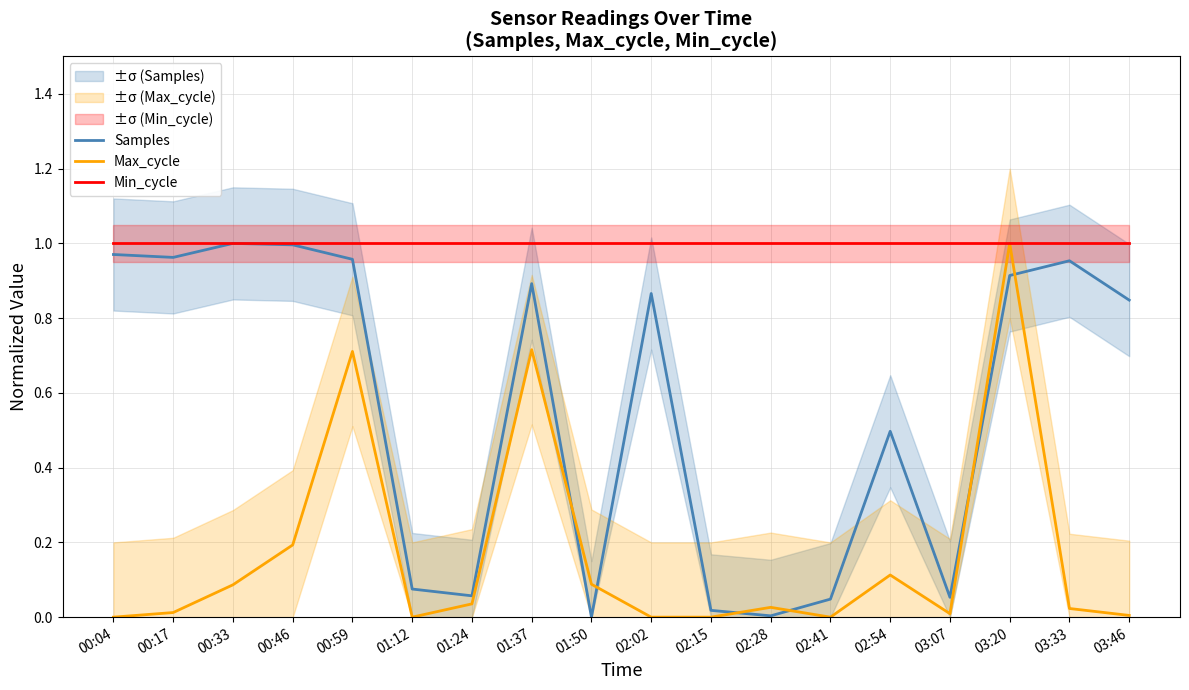

Where is the first local minimum for Max_cycle?

01:12